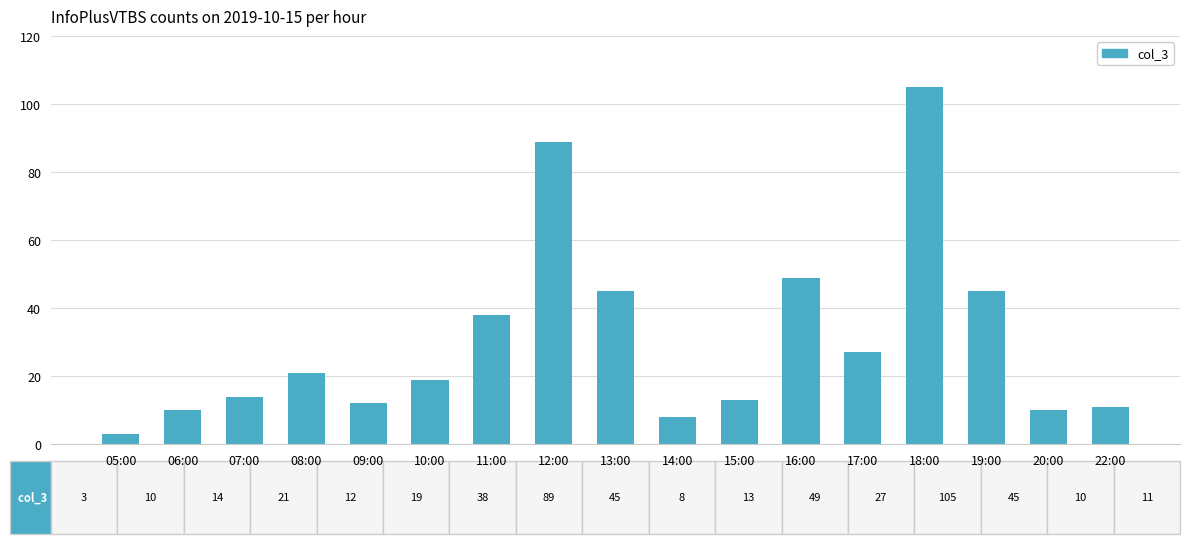

The chart shows a value of 14 at 07:00. True or false?

True